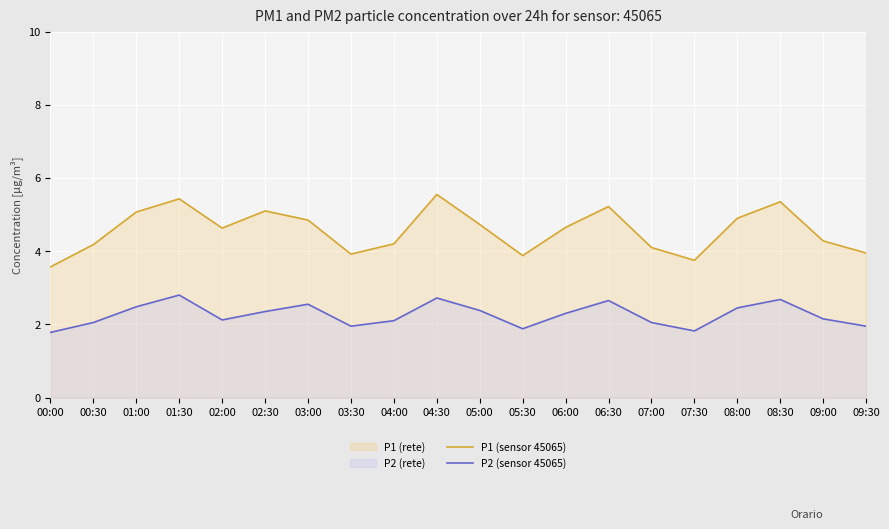

How many interior local peaks does the P1 (sensor 45065) series have?

5